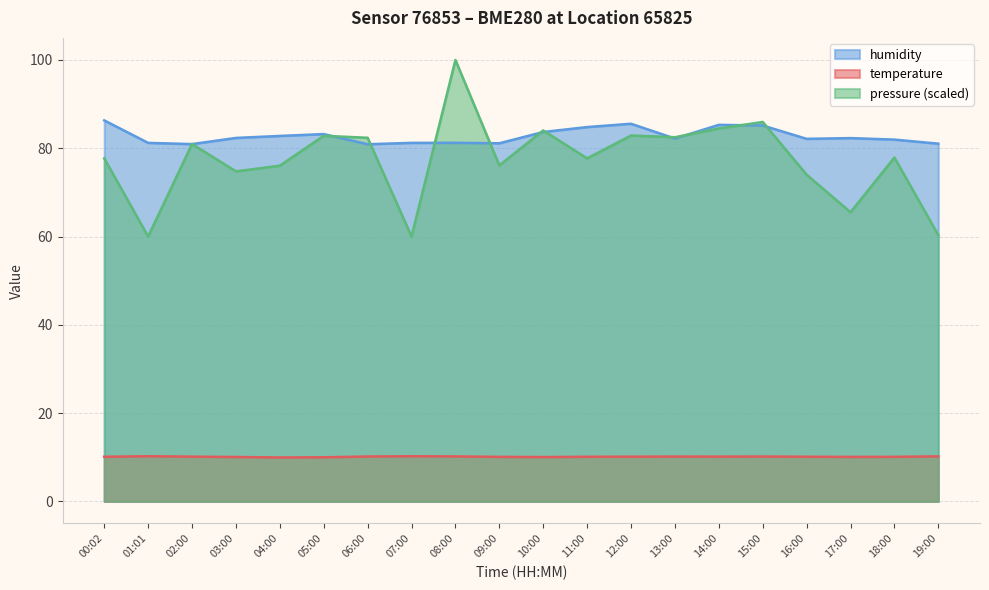

What is the sum of the temperature values at 12:00 and 11:00?

20.2